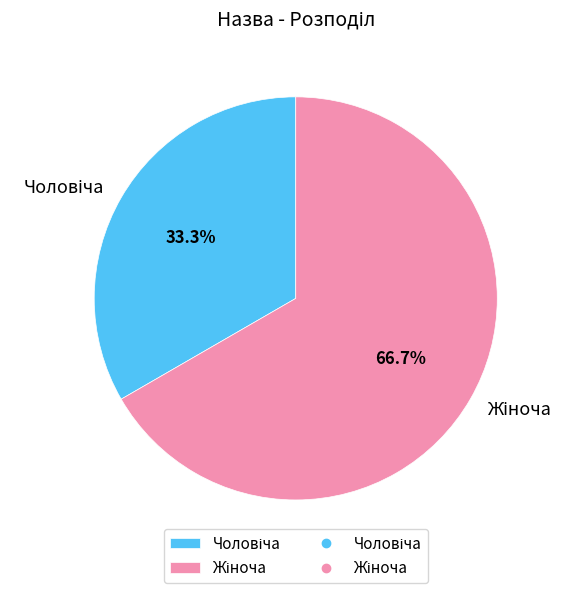

Is there any slice that represents more than half of the pie?

Yes